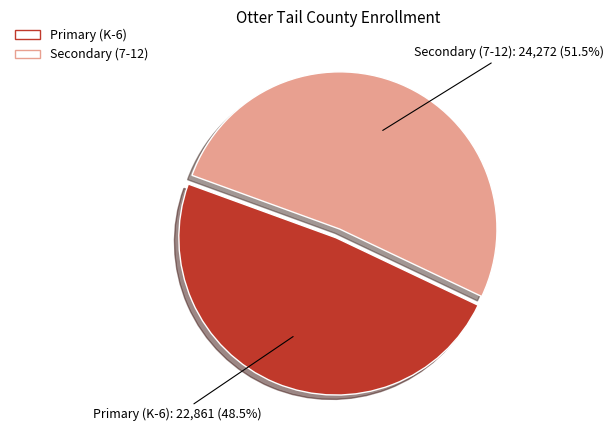

Between Primary (K-6) and Secondary (7-12), which is larger?

Secondary (7-12)